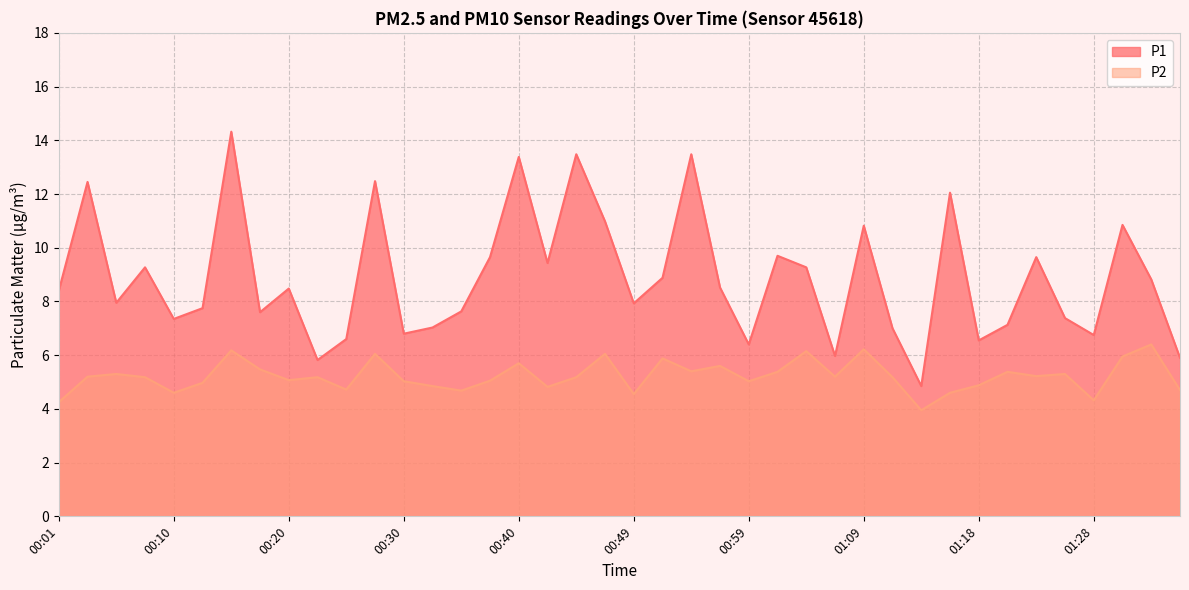

Which label corresponds to the largest value in the chart?

00:15